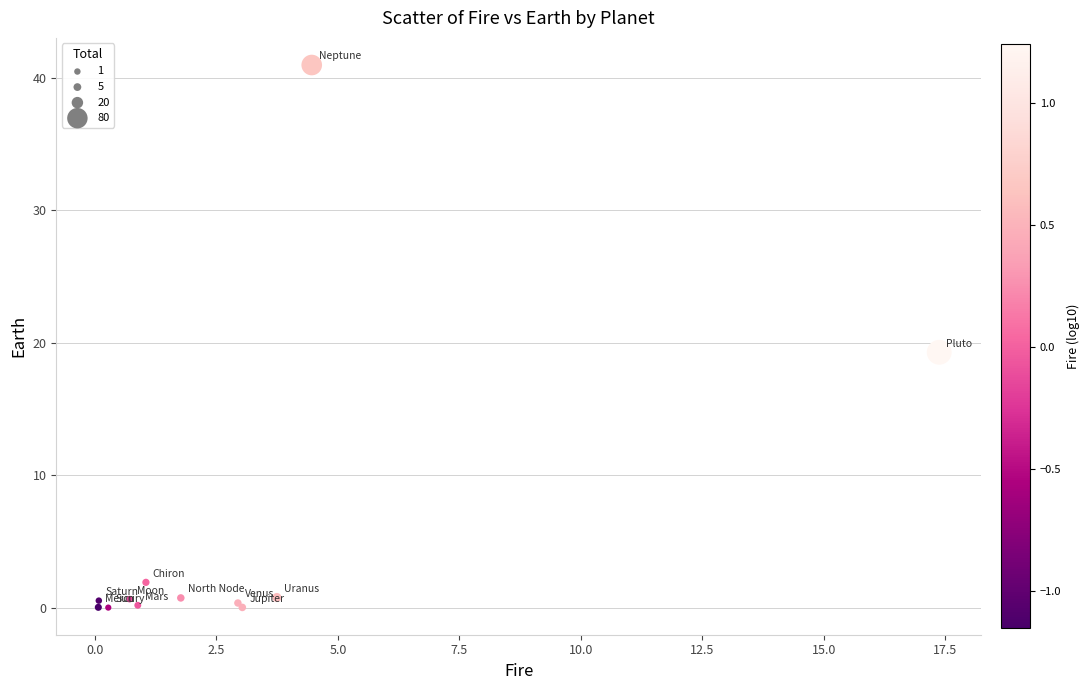

What Y value in the scatter plot is closest to 20?

19.3